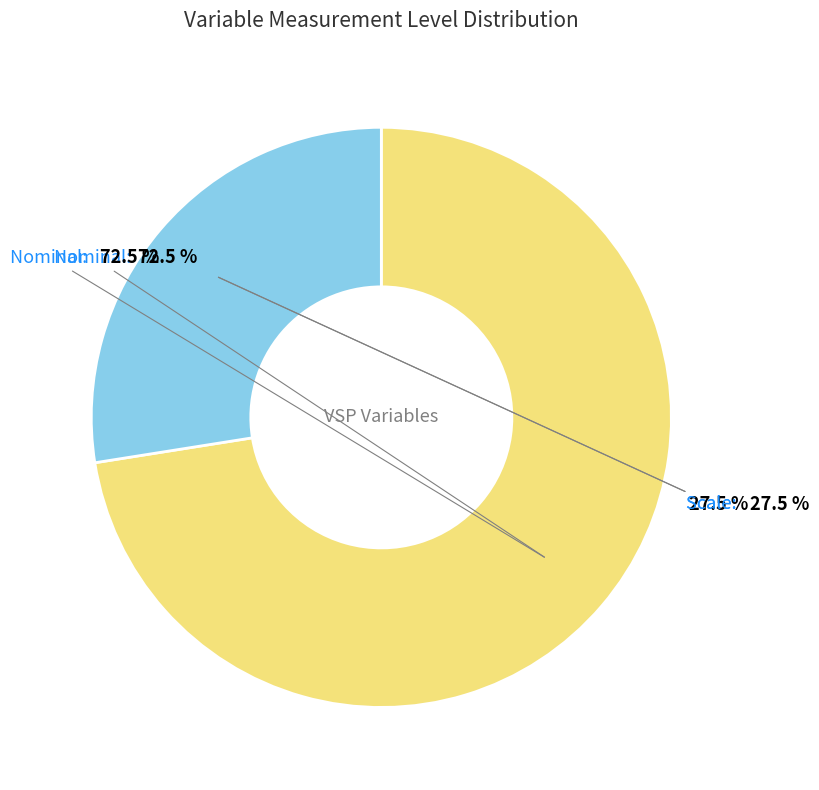

Is there any slice that represents more than half of the pie?

Yes